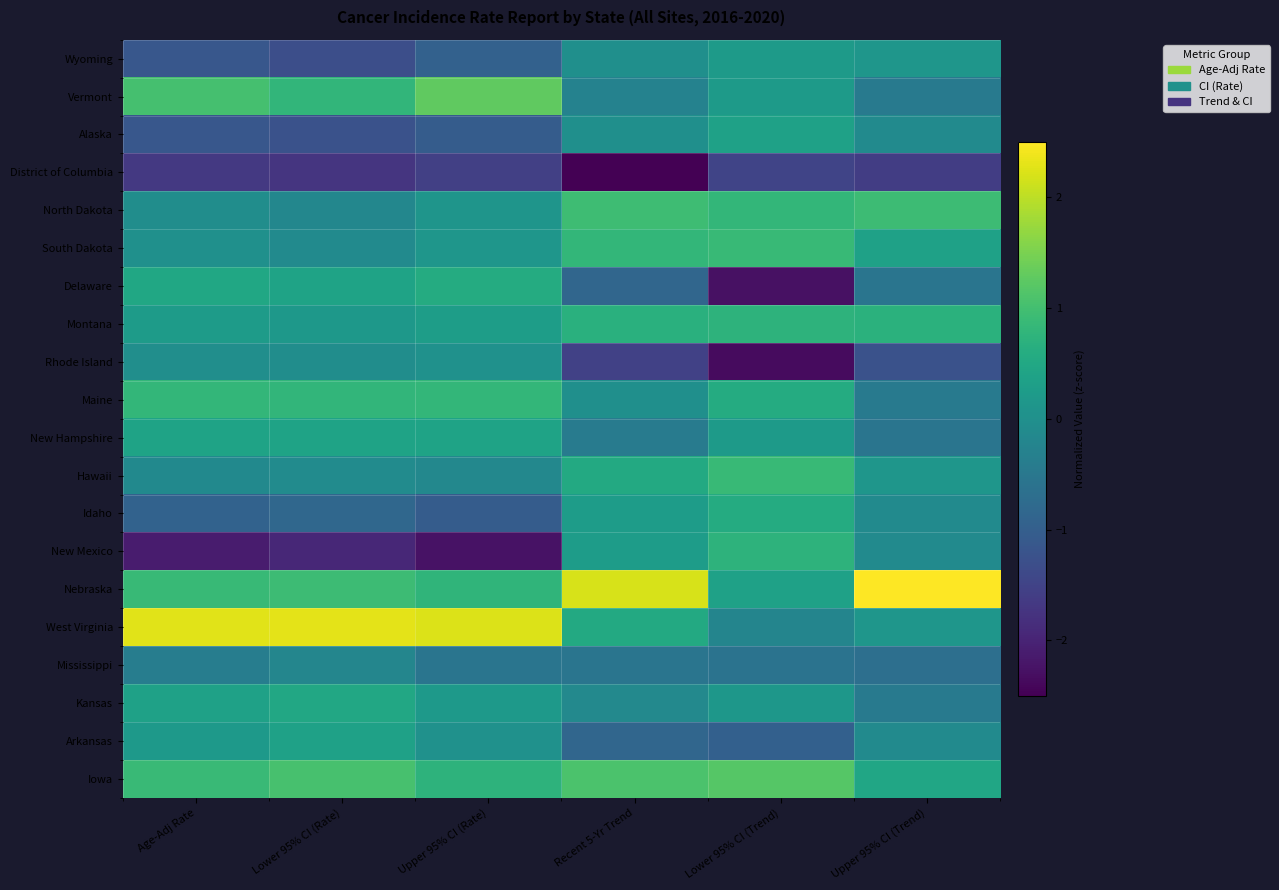

At Age-Adj Rate, list the series in order from largest to smallest.

West Virginia, Vermont, Iowa, Nebraska, Maine, Delaware, New Hampshire, Kansas, Montana, Arkansas, South Dakota, Rhode Island, North Dakota, Hawaii, Mississippi, Idaho, Wyoming, Alaska, District of Columbia, New Mexico